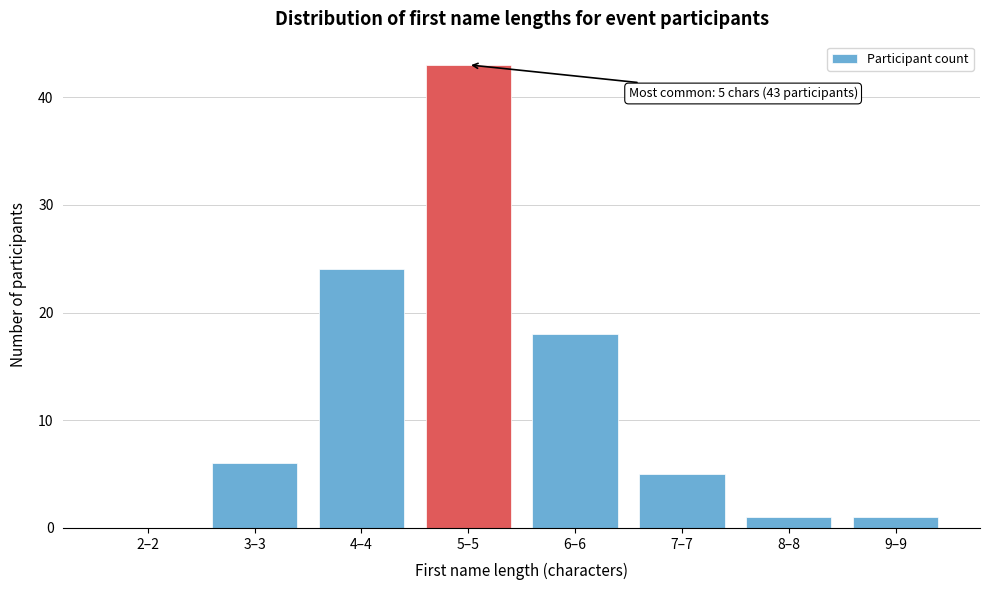

Reading left to right, what are all the values shown in this chart?

2–2=0	3–3=6	4–4=24	5–5=43	6–6=18	7–7=5	8–8=1	9–9=1